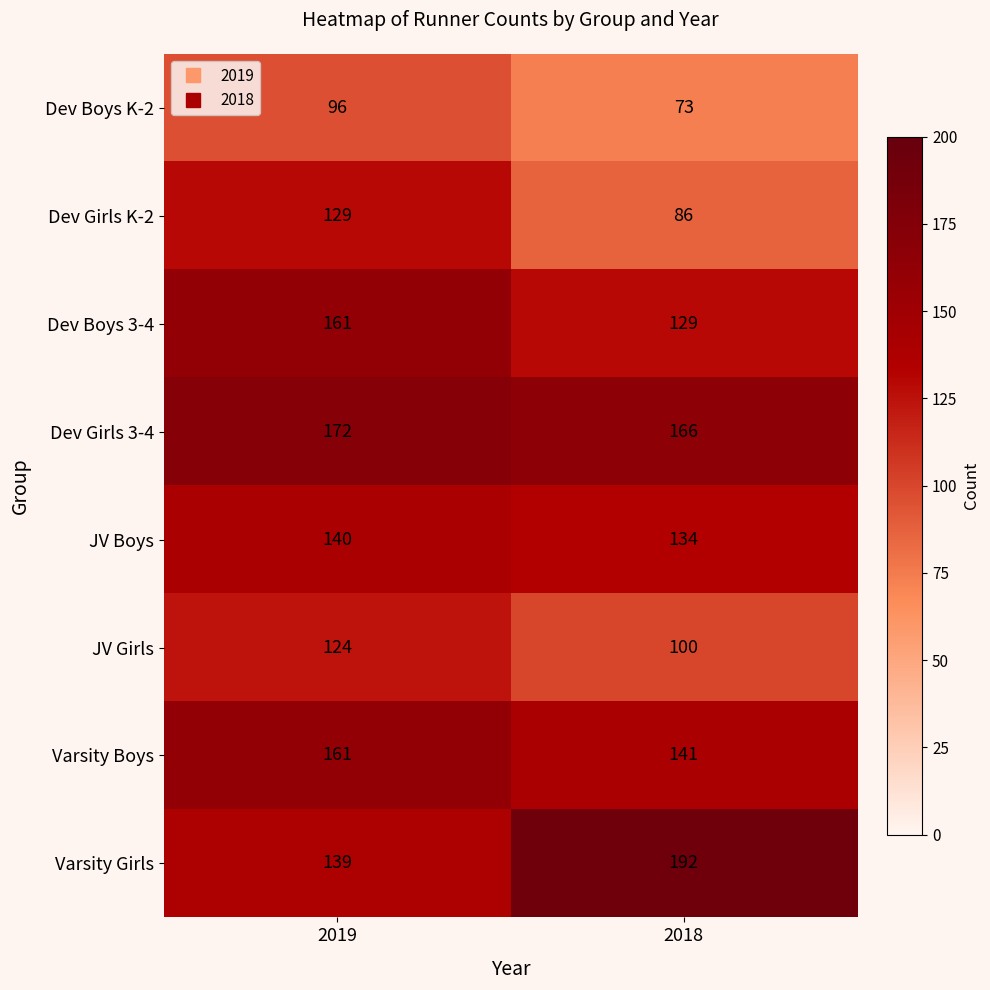

How many series are shown in this chart?

8